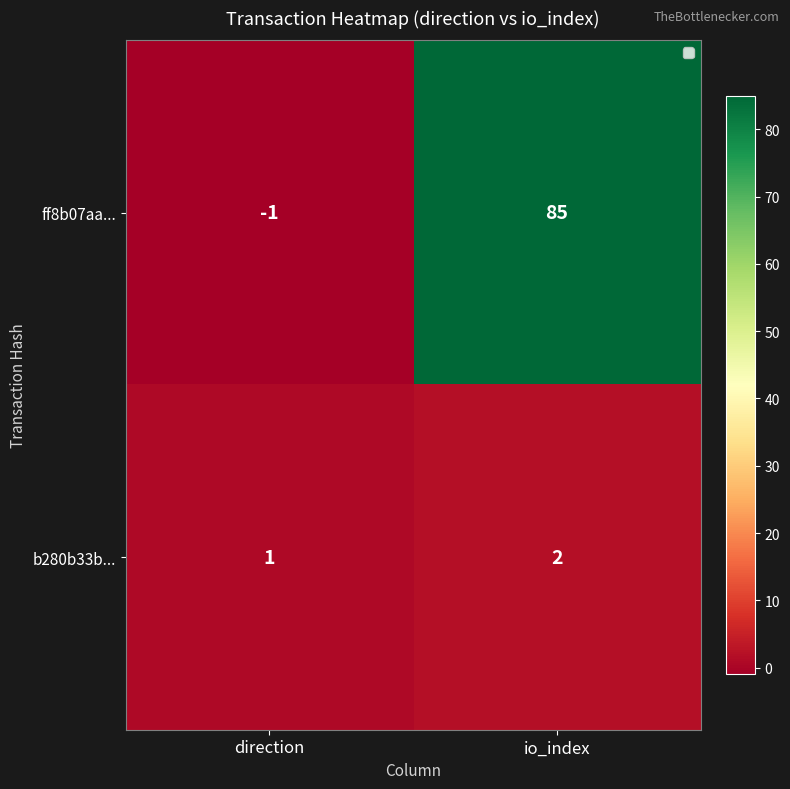

What is the sum of the ff8b07aa... values at io_index and direction?

84